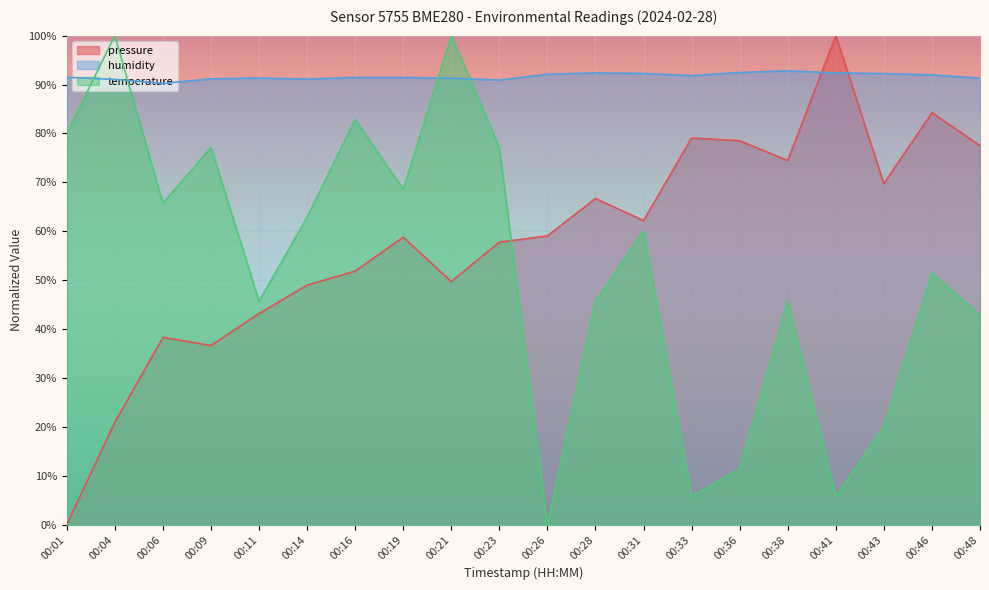

Where is the first local maximum for humidity?

00:11